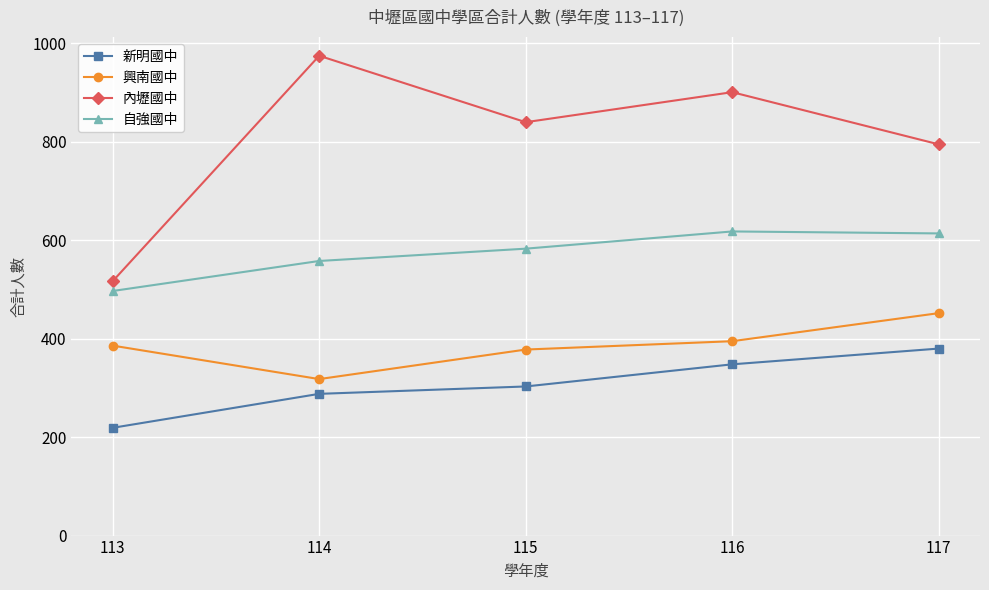

Does the chart display data point markers on the line(s)?

Yes